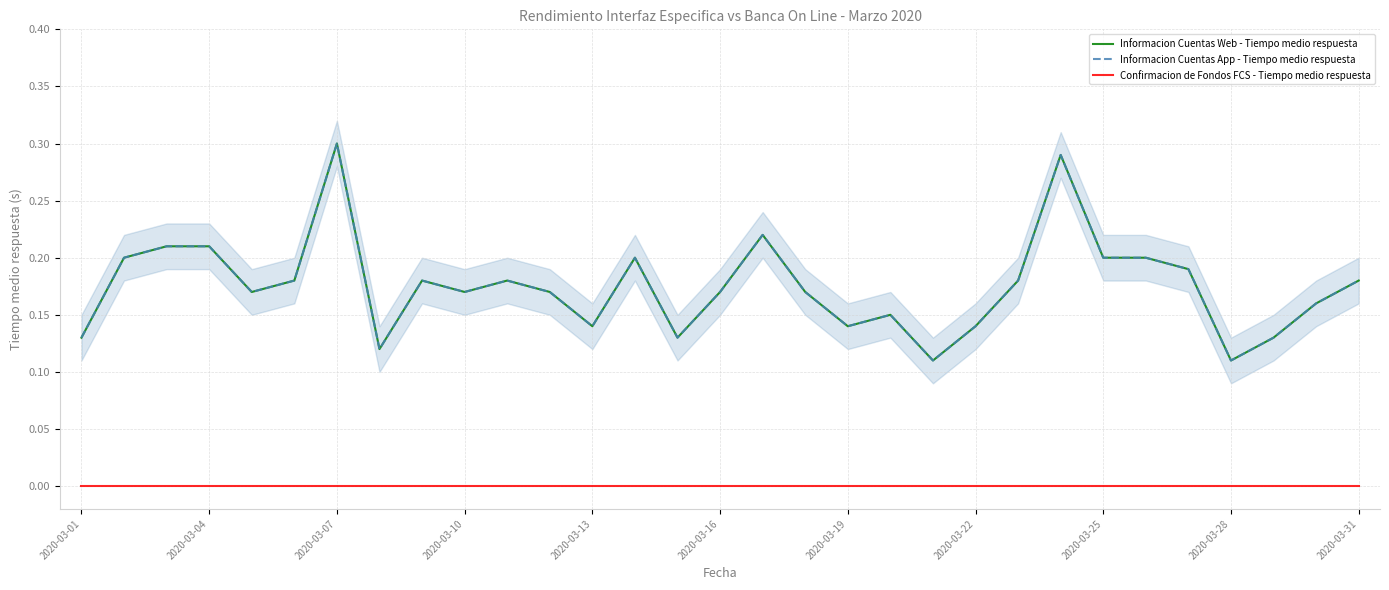

Reading left to right, what are all the values shown in this chart?

Informacion Cuentas Web - Tiempo medio respuesta: 0.1	0.2	0.2	0.2	0.2	0.2	0.3	0.1	0.2	0.2	0.2	0.2	0.1	0.2	0.1	0.2	0.2	0.2	0.1	0.1	0.1	0.1	0.2	0.3	0.2	0.2	0.2	0.1	0.1	0.2	0.2
Informacion Cuentas App - Tiempo medio respuesta: 0.1	0.2	0.2	0.2	0.2	0.2	0.3	0.1	0.2	0.2	0.2	0.2	0.1	0.2	0.1	0.2	0.2	0.2	0.1	0.1	0.1	0.1	0.2	0.3	0.2	0.2	0.2	0.1	0.1	0.2	0.2
Confirmacion de Fondos FCS - Tiempo medio respuesta: 0.0	0.0	0.0	0.0	0.0	0.0	0.0	0.0	0.0	0.0	0.0	0.0	0.0	0.0	0.0	0.0	0.0	0.0	0.0	0.0	0.0	0.0	0.0	0.0	0.0	0.0	0.0	0.0	0.0	0.0	0.0